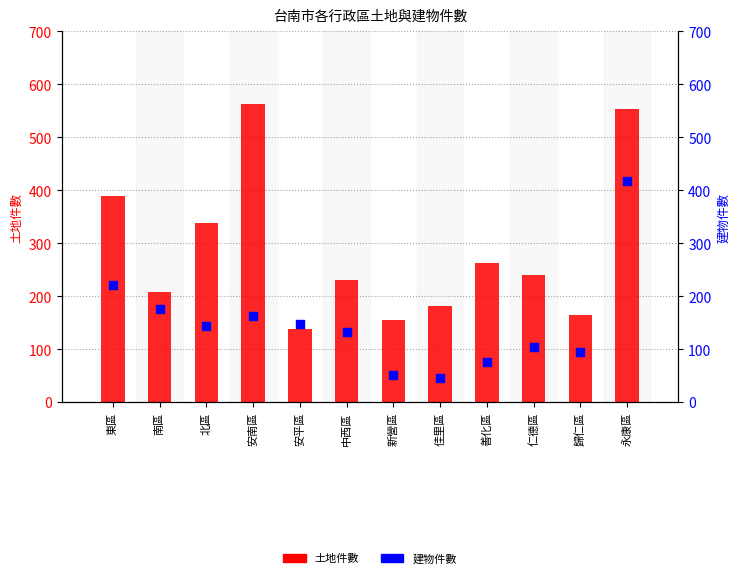

What is the total value across all series at 永康區?

971